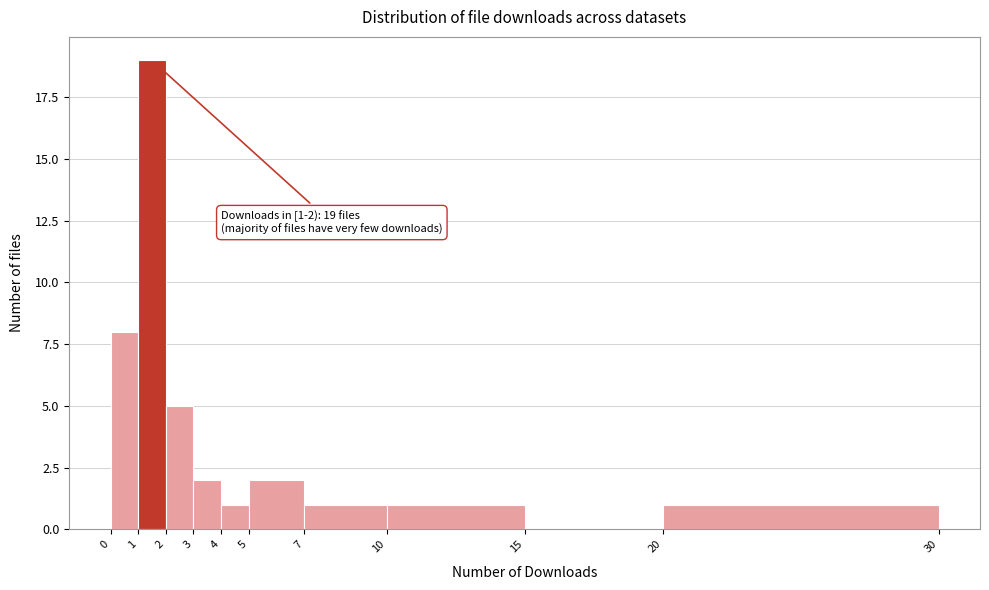

Over which range of the x-axis is the bar tallest?

1 to 2